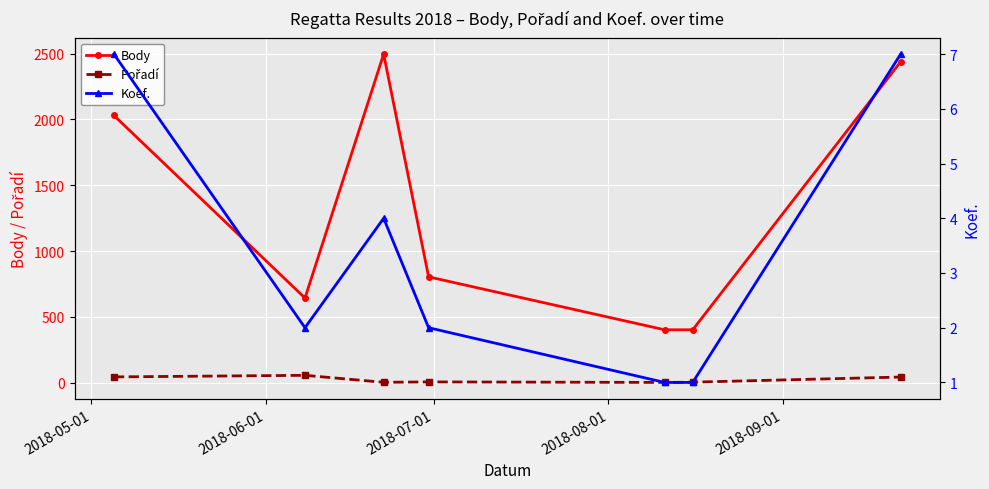

Which series has the largest total across all categories?

Body